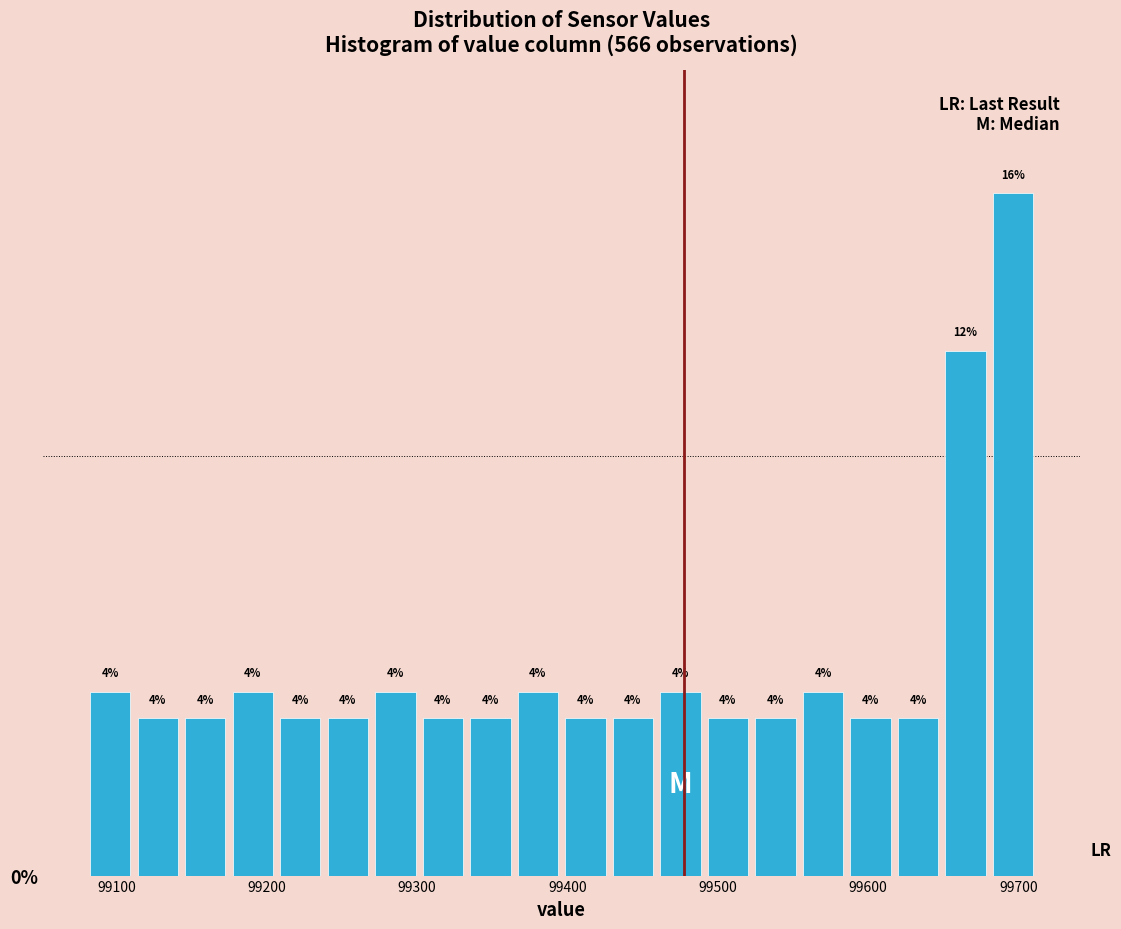

Around what value on the x-axis is the tallest bar? Give the approximate position of its centre, as read against the axis.

99700